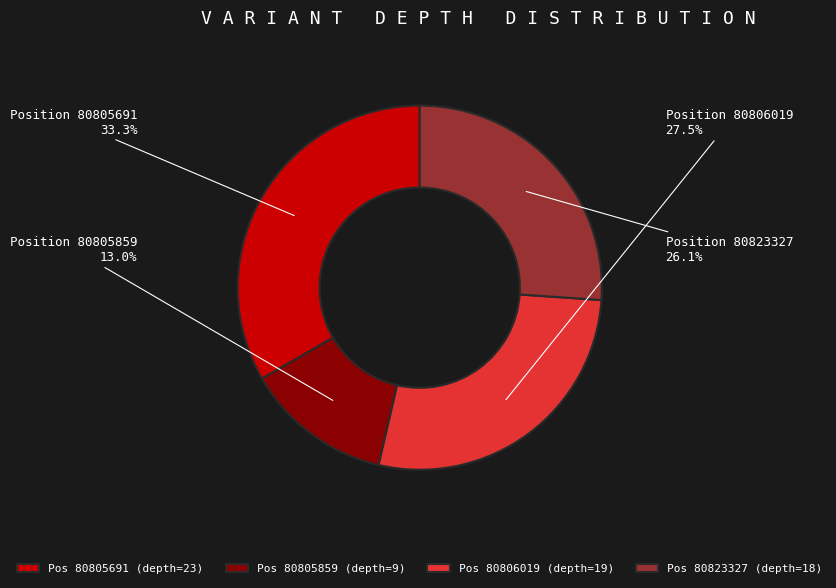

Is there a majority slice in this chart?

No